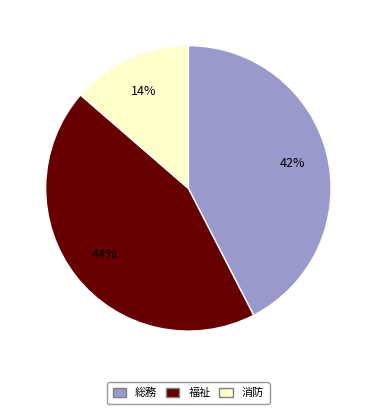

To the nearest percent, what is the difference between the largest and smallest slice percentages?

30%